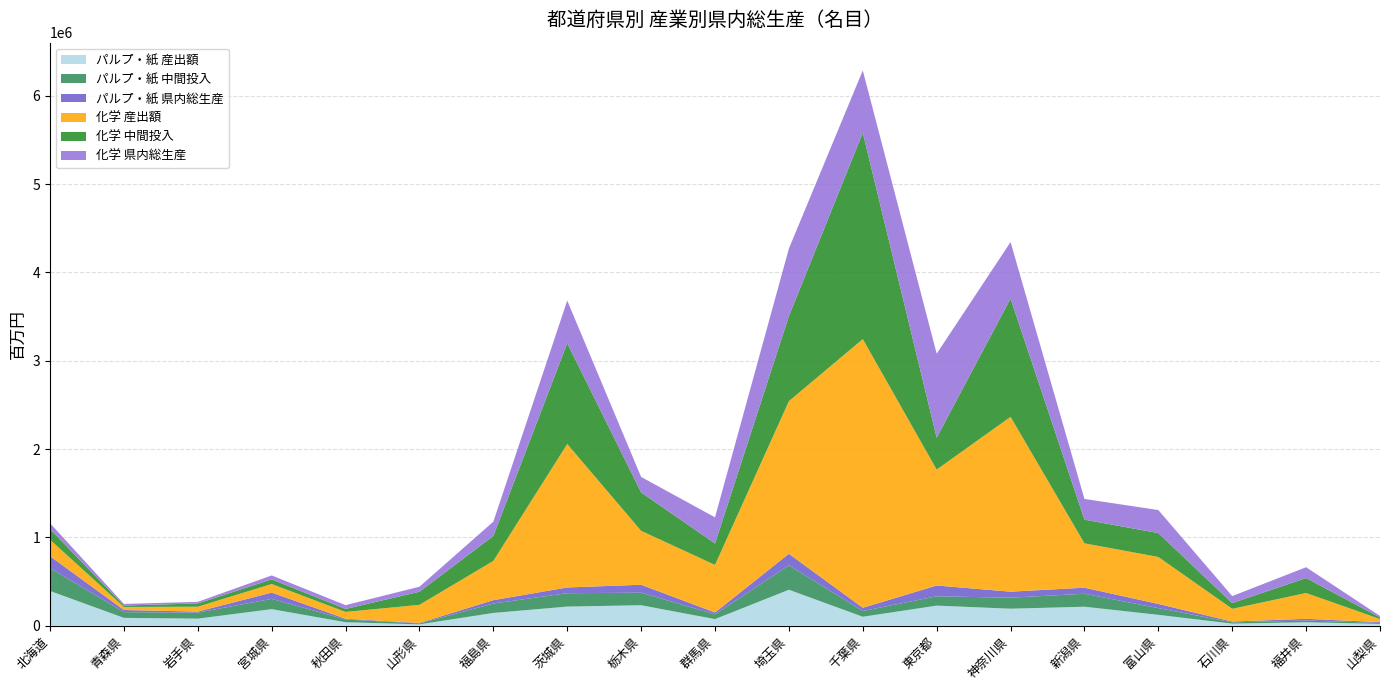

Reading left to right, what are all the values shown in this chart?

パルプ・紙 産出額: 北海道=393834	青森県=88945	岩手県=80070	宮城県=187691	秋田県=39656	山形県=15613	福島県=144708	茨城県=216675	栃木県=231962	群馬県=74918	埼玉県=407321	千葉県=101641	東京都=227594	神奈川県=192801	新潟県=215256	富山県=123269	石川県=23756	福井県=39157	山梨県=20467
パルプ・紙 中間投入: 北海道=258527	青森県=64803	岩手県=68070	宮城県=116516	秋田県=31209	山形県=9973	福島県=106992	茨城県=151567	栃木県=142253	群馬県=53841	埼玉県=276417	千葉県=65064	東京都=105739	神奈川県=124534	新潟県=146891	富山県=75863	石川県=14667	福井県=19284	山梨県=11752
パルプ・紙 県内総生産: 北海道=135307	青森県=24142	岩手県=12000	宮城県=71175	秋田県=8447	山形県=5640	福島県=37716	茨城県=65108	栃木県=89709	群馬県=21077	埼玉県=130903	千葉県=36577	東京都=121855	神奈川県=68267	新潟県=68365	富山県=47406	石川県=9088	福井県=19874	山梨県=8715
化学 産出額: 北海道=186536	青森県=34497	岩手県=55251	宮城県=97081	秋田県=76790	山形県=205180	福島県=444544	茨城県=1623853	栃木県=610384	群馬県=538665	埼玉県=1727832	千葉県=3041823	東京都=1312495	神奈川県=1979145	新潟県=502484	富山県=531631	石川県=144075	福井県=292033	山梨県=34885
化学 中間投入: 北海道=119491	青森県=16523	岩手県=36710	宮城県=52519	秋田県=33840	山形県=148469	福島県=282795	茨城県=1141552	栃木県=435486	群馬県=242695	埼玉県=963454	千葉県=2336526	東京都=361096	神奈川県=1339803	新潟県=268249	富山県=270919	石川県=64906	福井県=169272	山梨県=17815
化学 県内総生産: 北海道=67045	青森県=17973	岩手県=18541	宮城県=44562	秋田県=42950	山形県=56711	福島県=161749	茨城県=482301	栃木県=174898	群馬県=295969	埼玉県=764378	千葉県=705297	東京都=951399	神奈川県=639342	新潟県=234235	富山県=260713	石川県=79168	福井県=122760	山梨県=17070